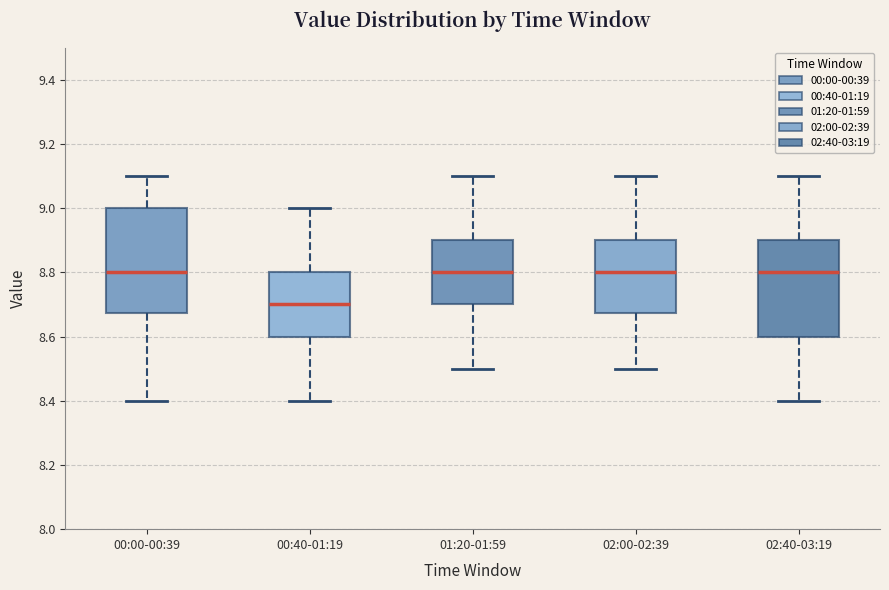

Which box has the lowest median line?

00:40-01:19